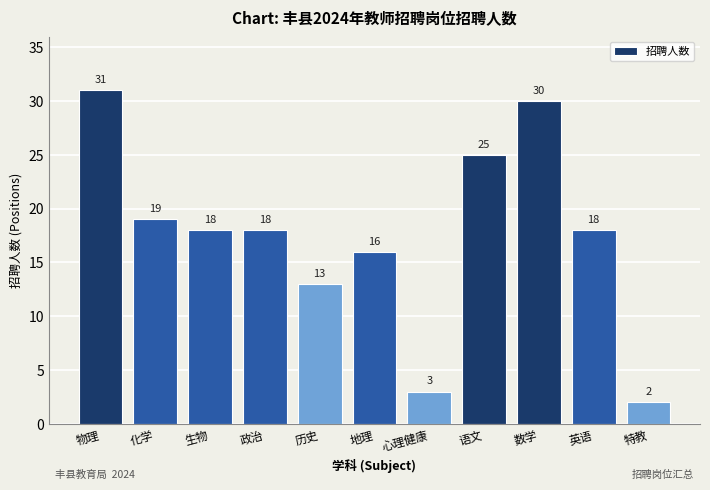

Read the value at 地理, to the nearest 10.

20